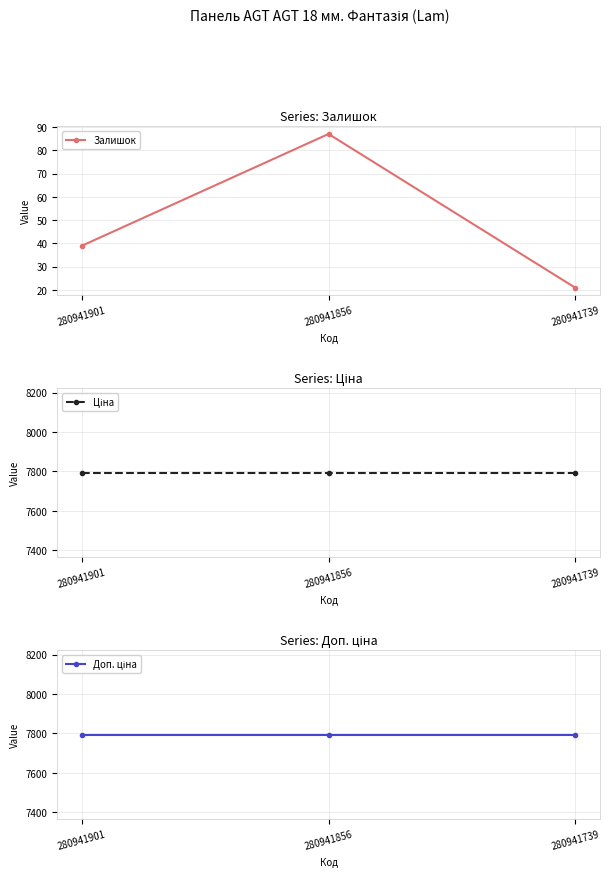

The value of Ціна at 280941901 is 7792.9. True or false?

True